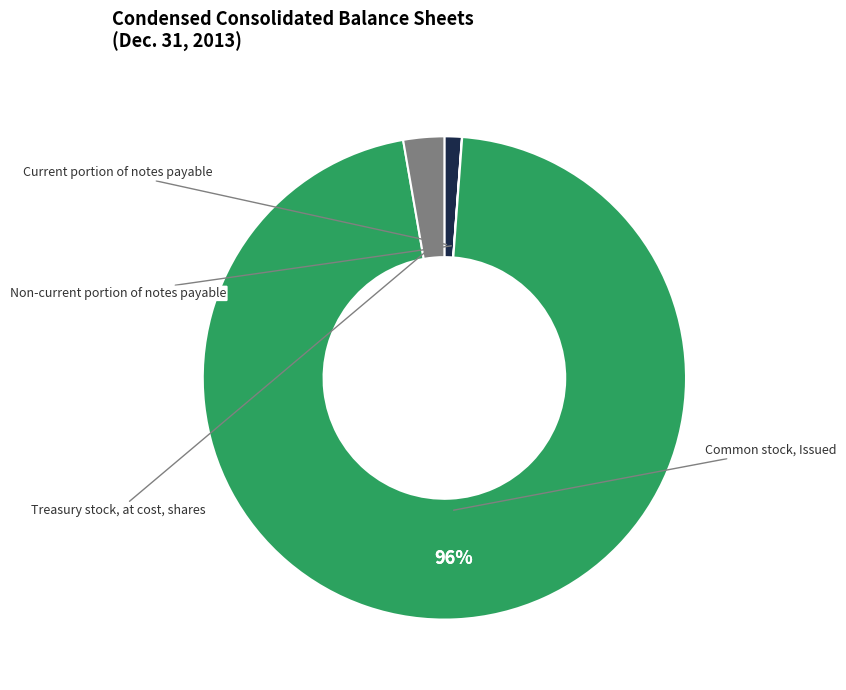

To the nearest percent, what is the difference between the largest and smallest slice percentages?

96%